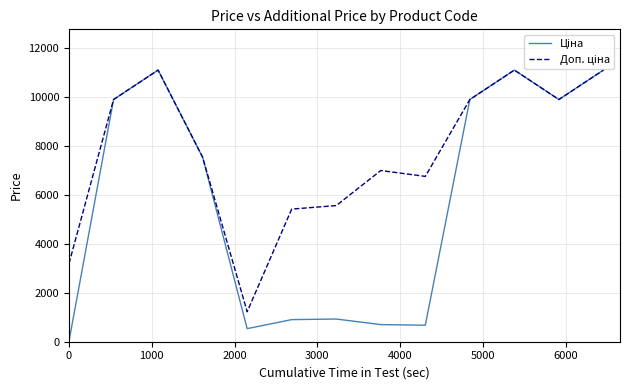

What is the greatest value displayed?

11113.6